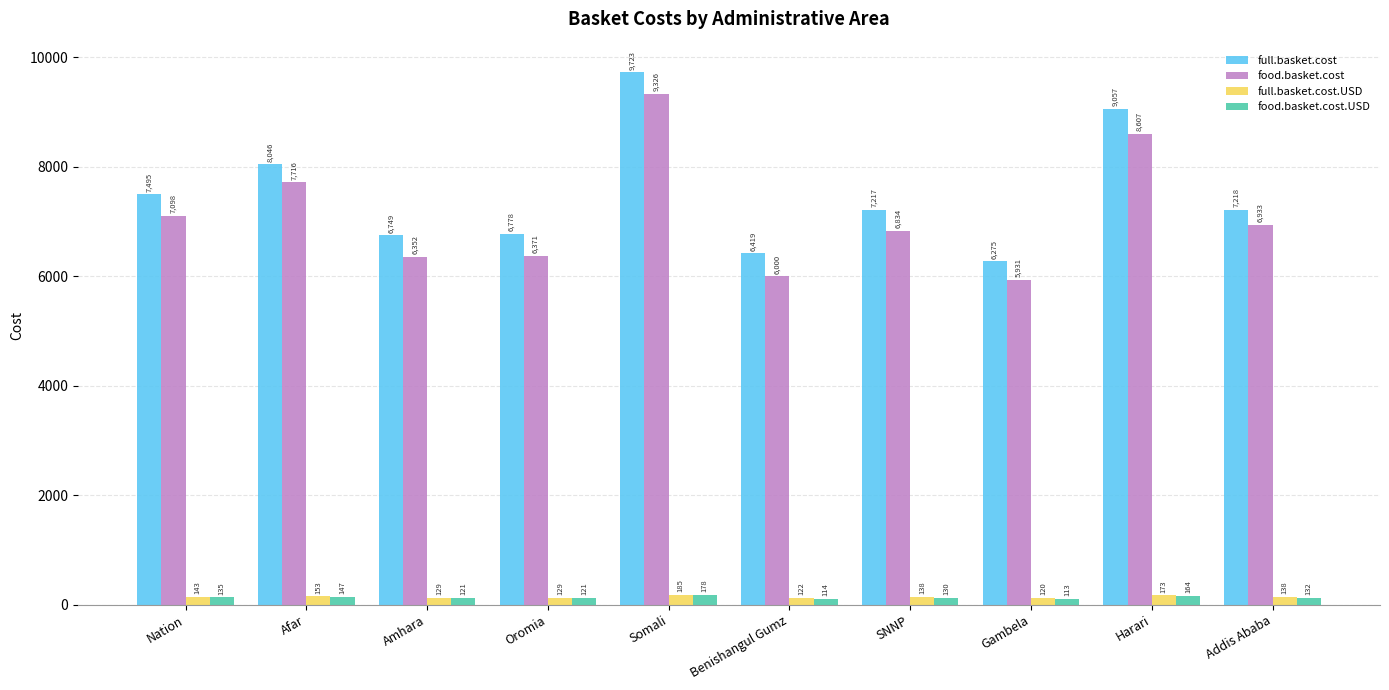

Where is food.basket.cost.USD nearest to the value 145?

Afar